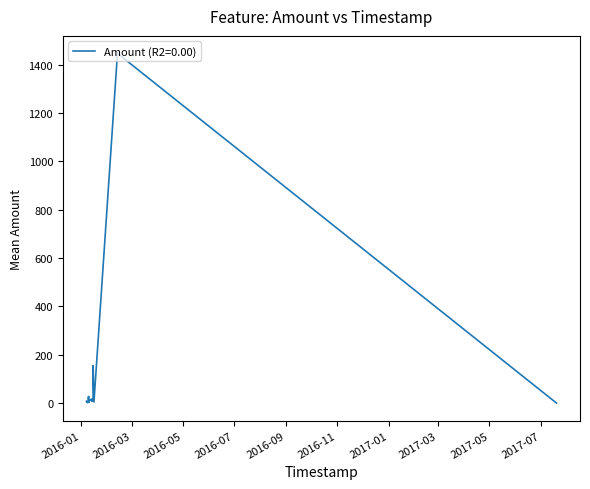

Which has a higher value, 2016-01-09 or 2016-01-12?

2016-01-09